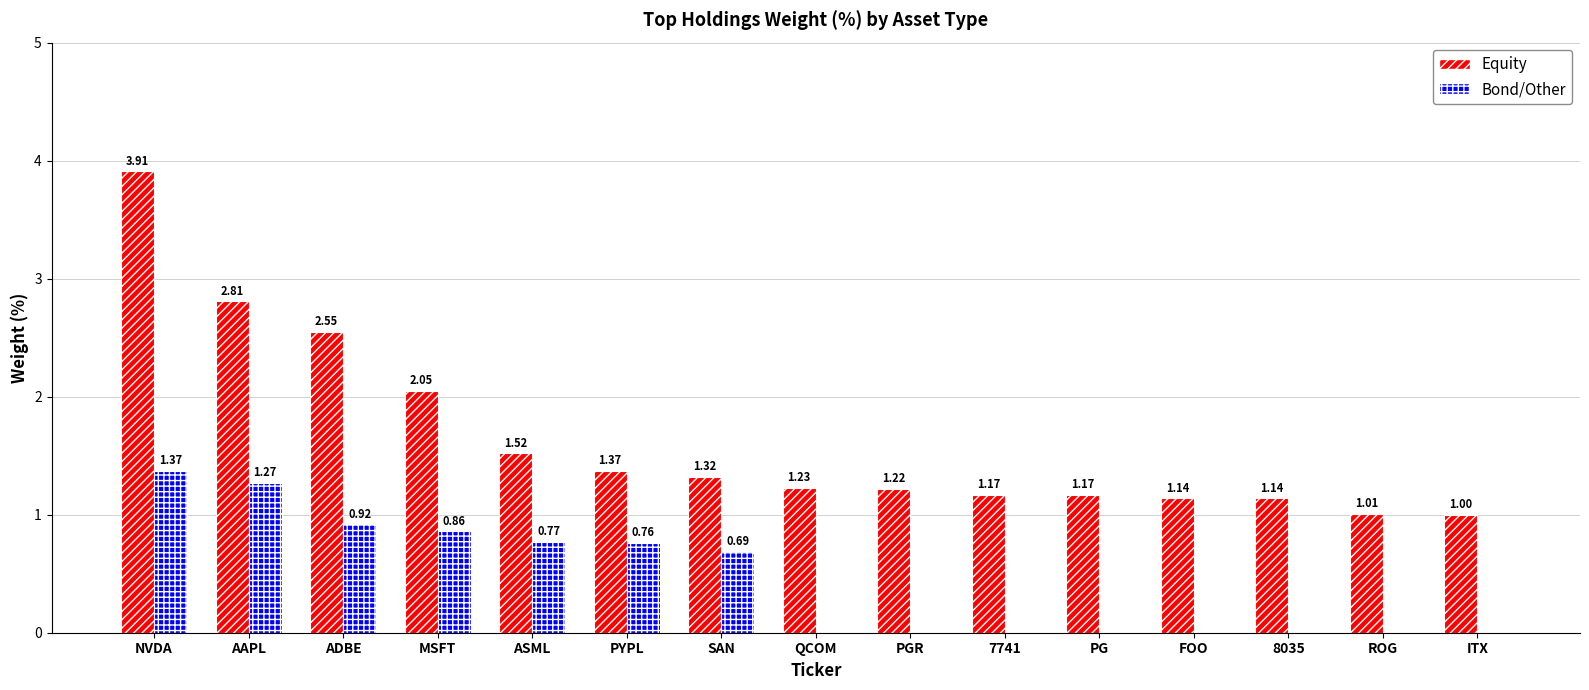

What is the sum of all Equity values?

24.6